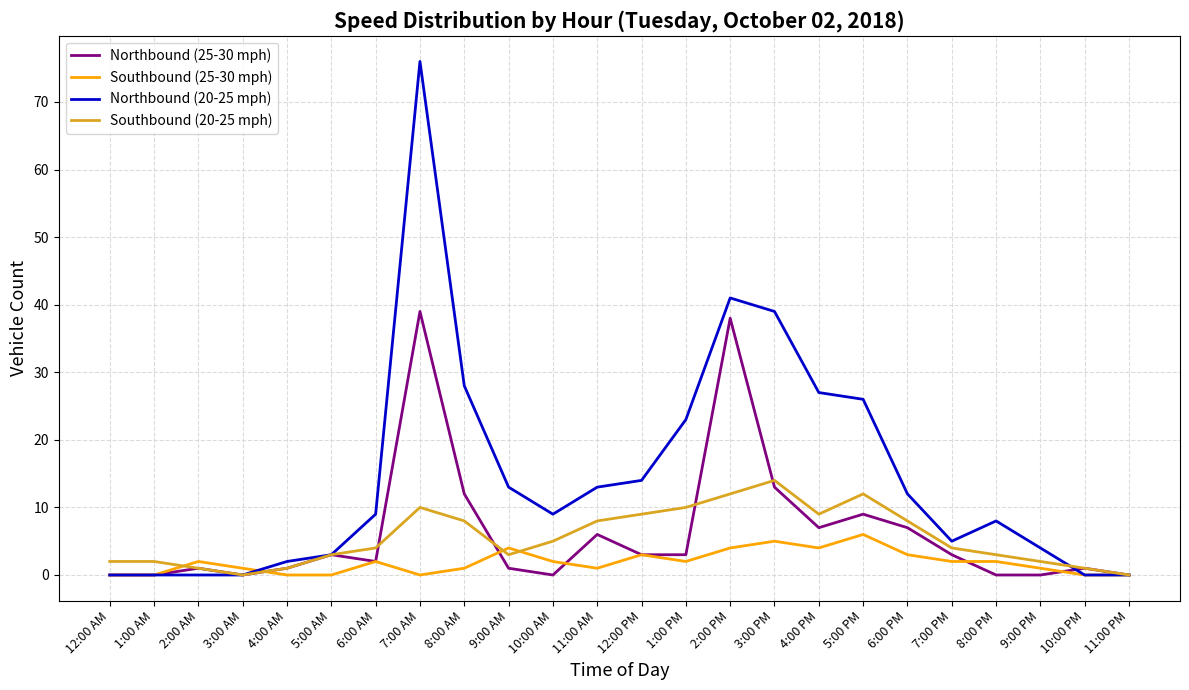

True or false: Northbound (20-25 mph) has more than 1 interior local peaks.

True